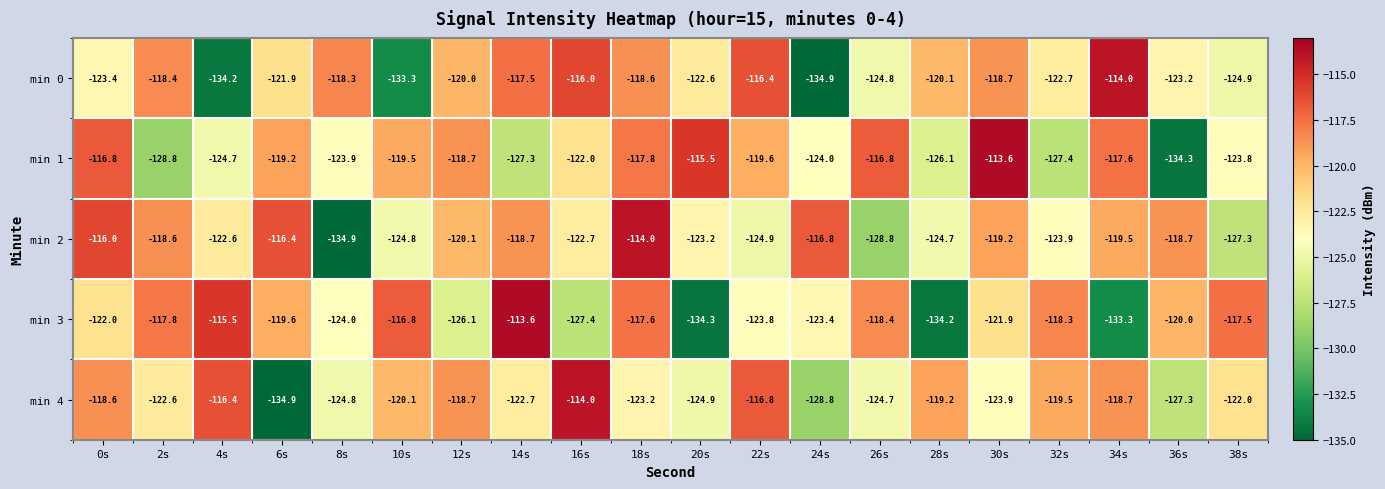

Is it true that min 0 equals -124.9 at 38s?

True